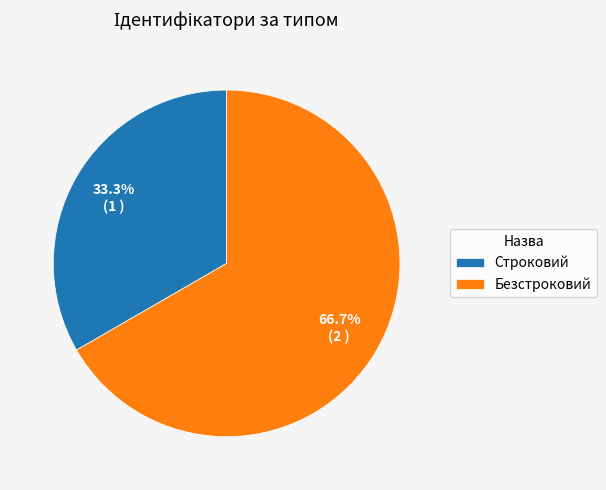

Is it true that Безстроковий is 74% of the pie?

False